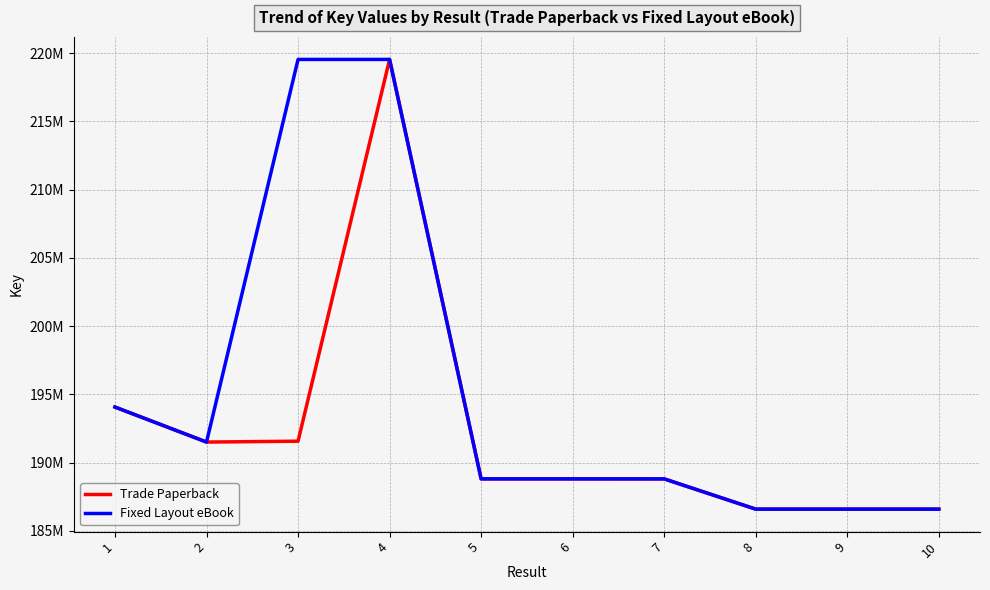

Does the chart display data point markers on the line(s)?

No